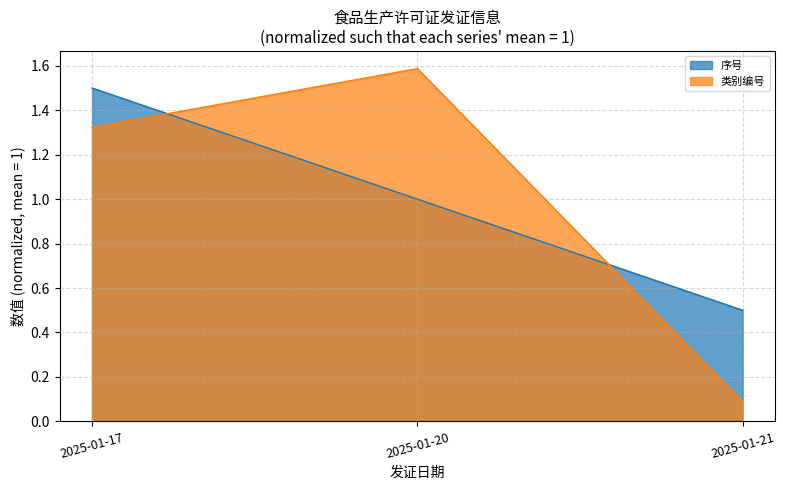

Does the chart display data point markers on the line(s)?

No